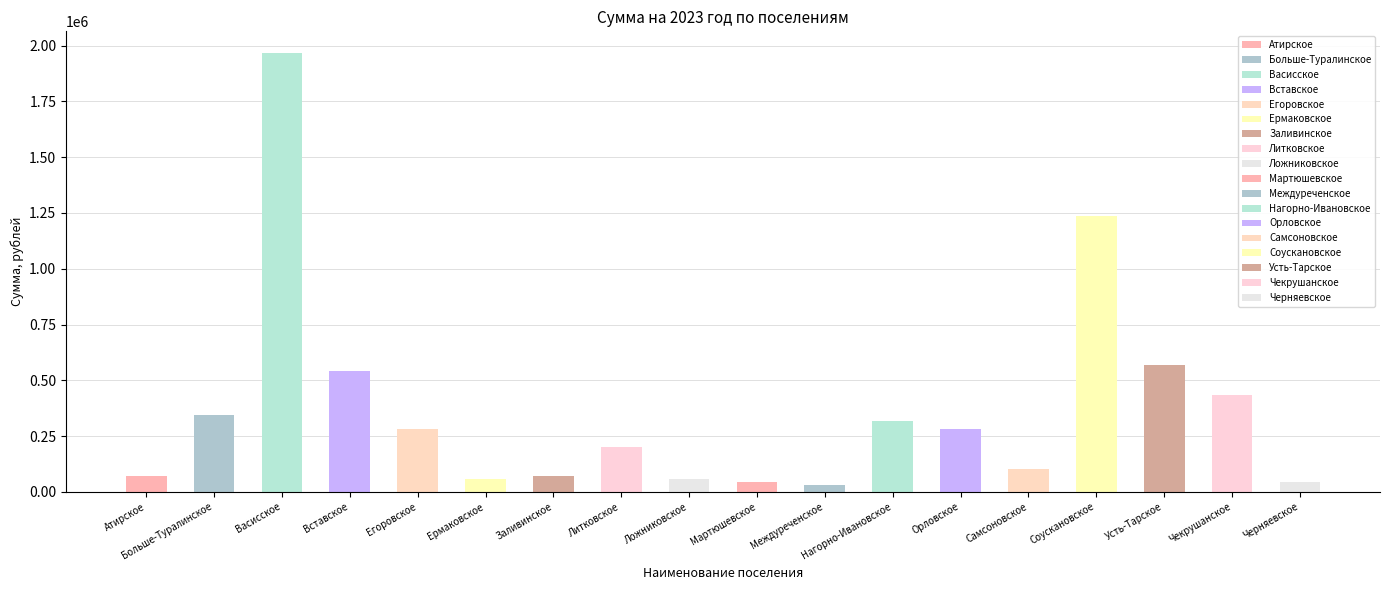

Which category has the highest value across all series?

Васисское